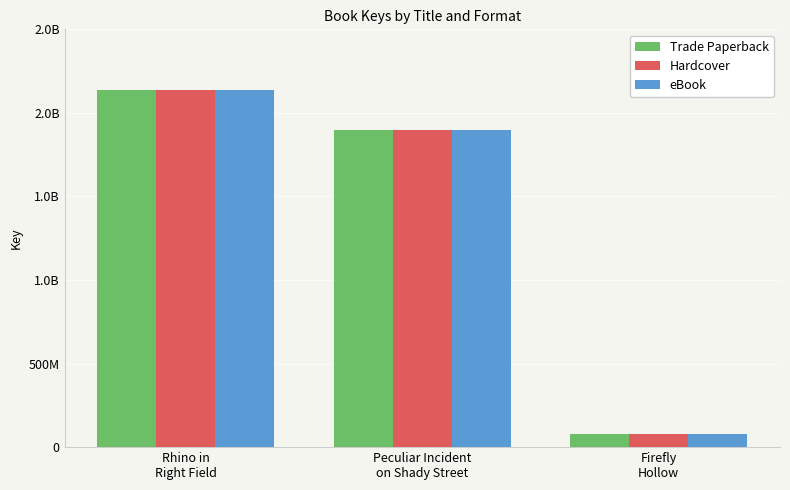

What are all the series names shown in the legend?

Trade Paperback, Hardcover, eBook